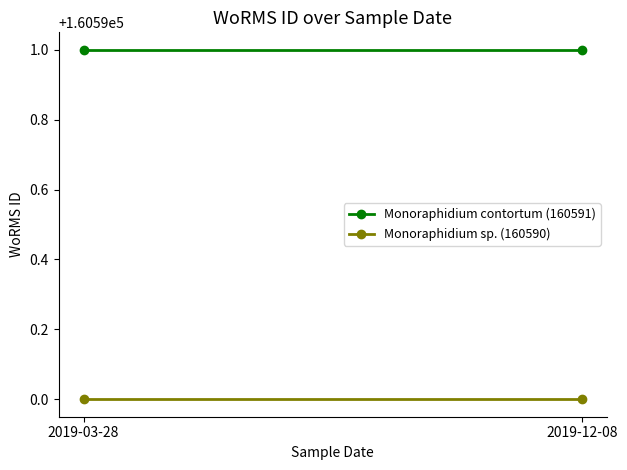

What are all the series names shown in the legend?

Monoraphidium contortum (160591), Monoraphidium sp. (160590)